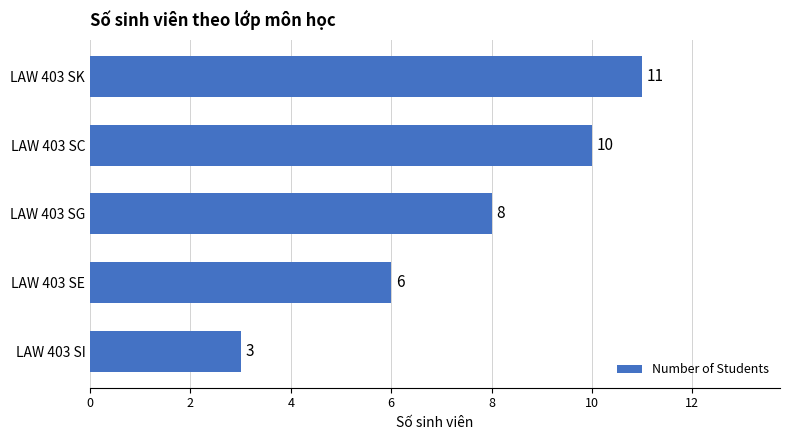

Between LAW 403 SE and LAW 403 SI, which is larger?

LAW 403 SE